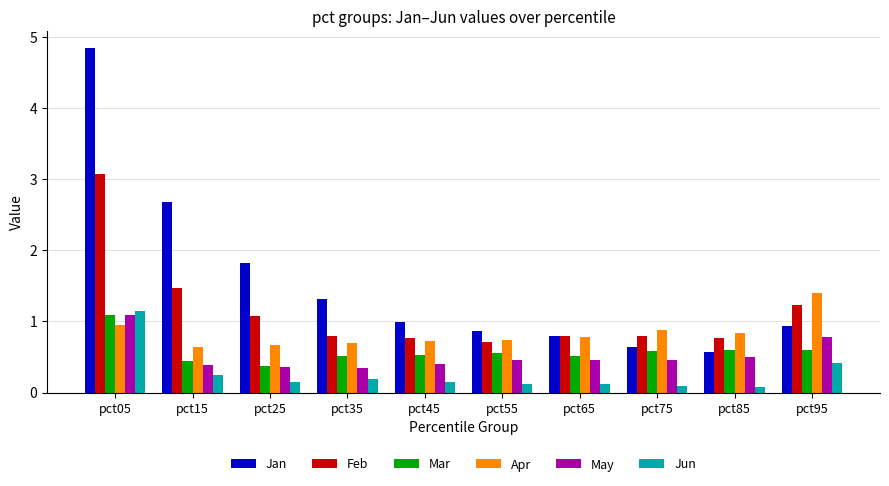

The Jan series shows 1.0 at pct45. True or false?

True